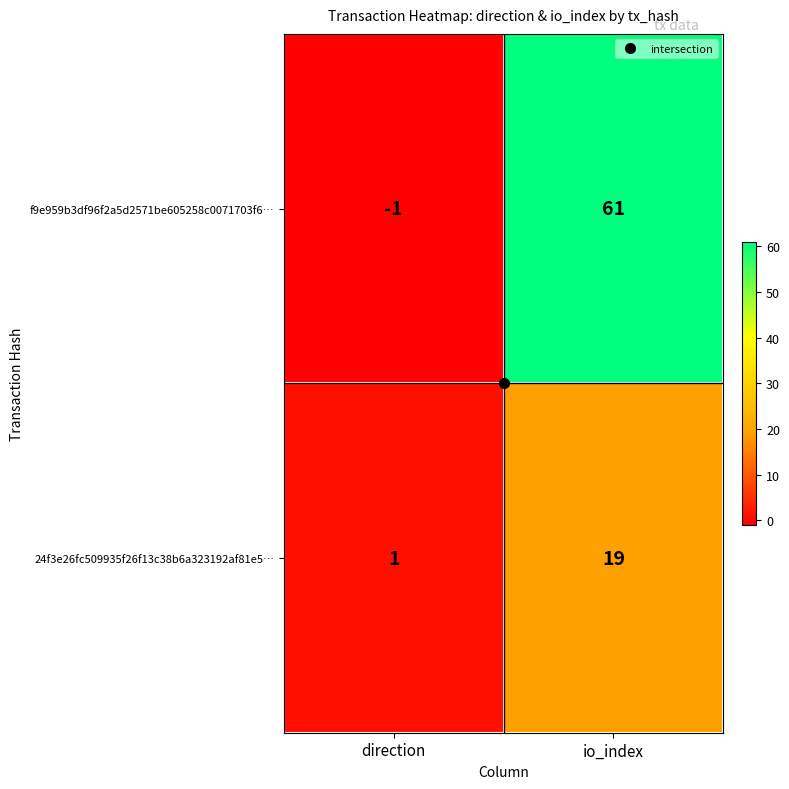

What is the spread (max minus min) of values at io_index?

42